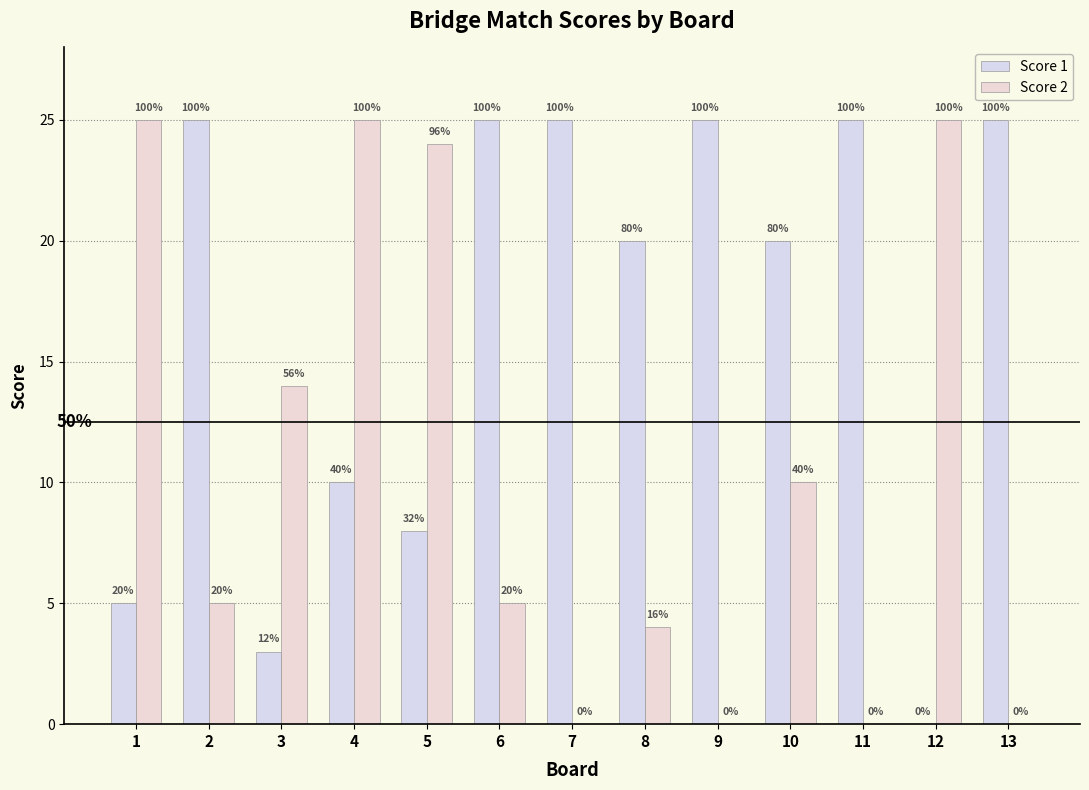

Rank the series at 5 from highest to lowest value.

Score 2, Score 1